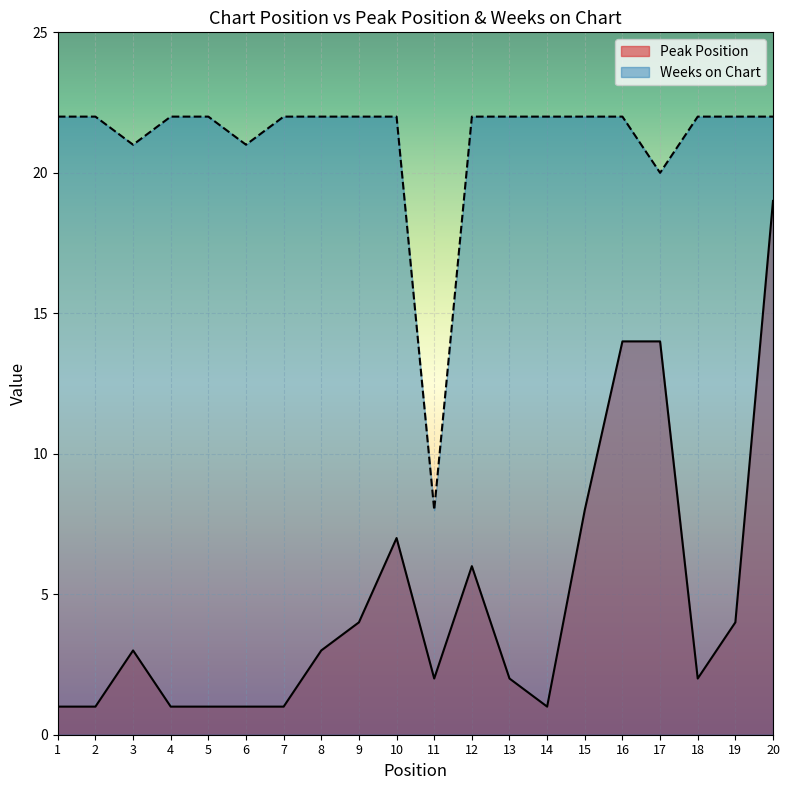

At how many categories does at least one series exceed 10?

19